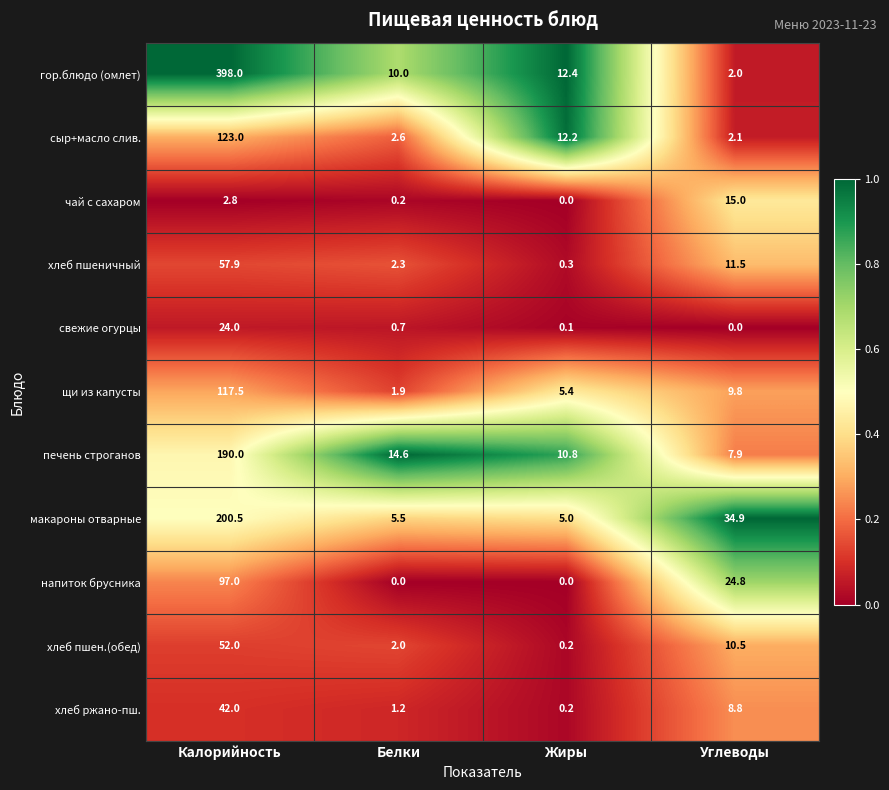

Is the value of хлеб пшеничный at Калорийность greater than the value of макароны отварные at Жиры?

Yes